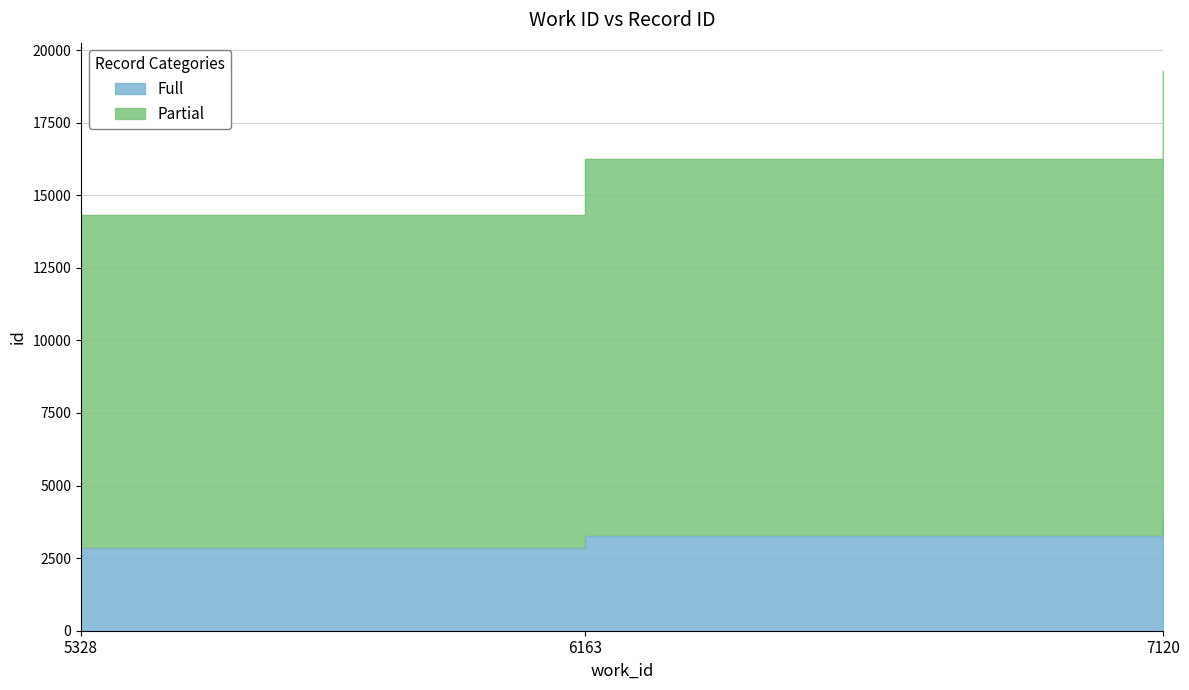

Is it true that the value at 5328 is 6932?

False